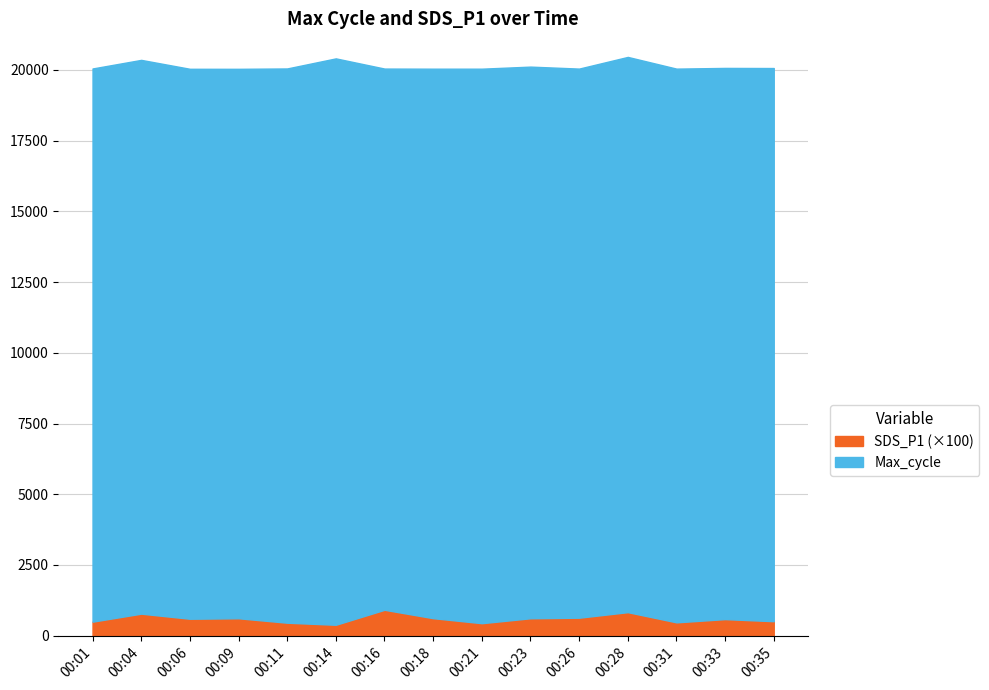

Which has a higher value, 00:23 or 00:14?

00:14